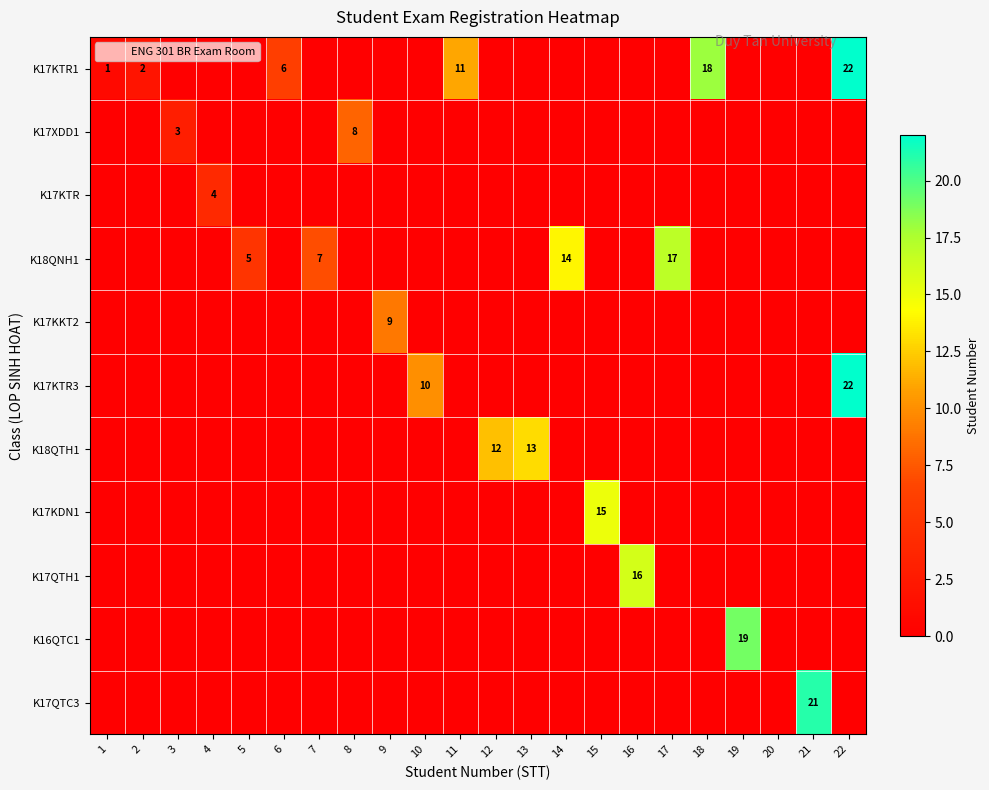

How many series are shown in this chart?

11